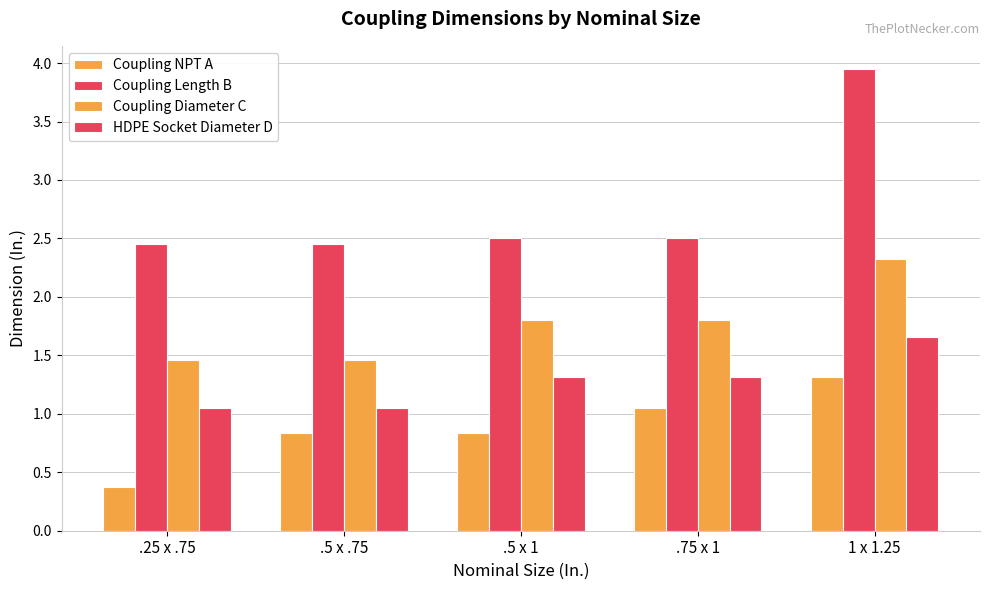

Which series changed the most between .5 x .75 and .5 x 1?

Coupling Diameter C